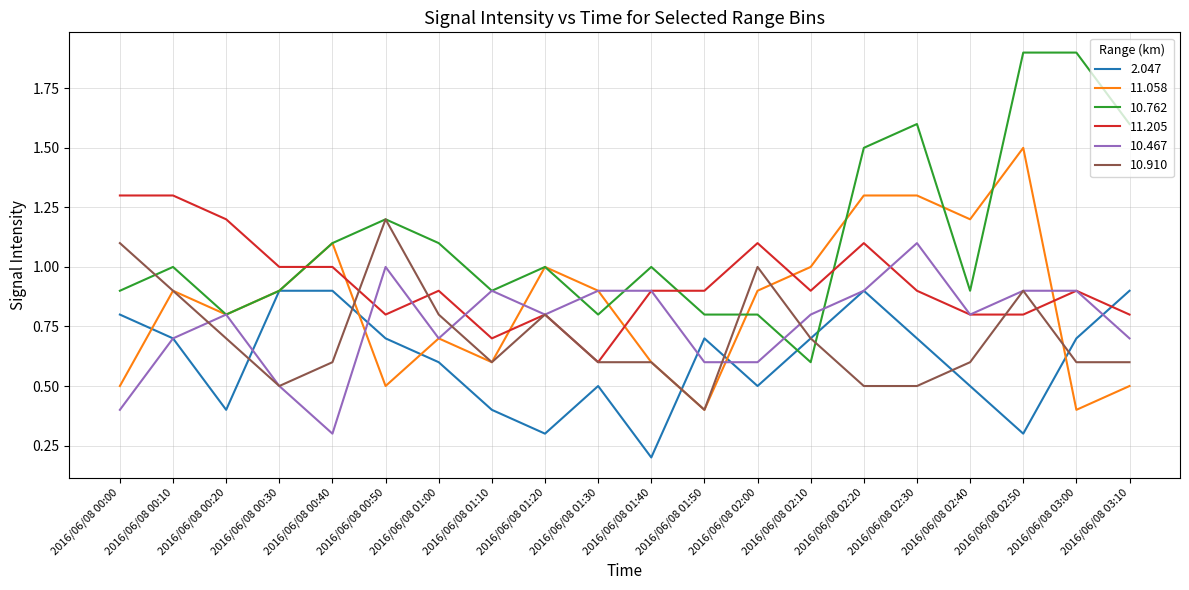

Which series ends up on top after the final intersection of 11.205 and 10.762?

10.762